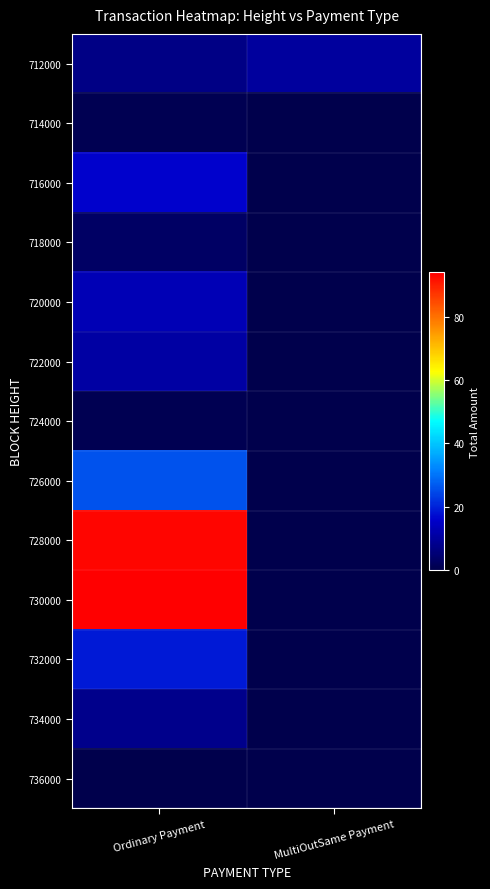

At which category is the sum across all series the highest?

Ordinary Payment